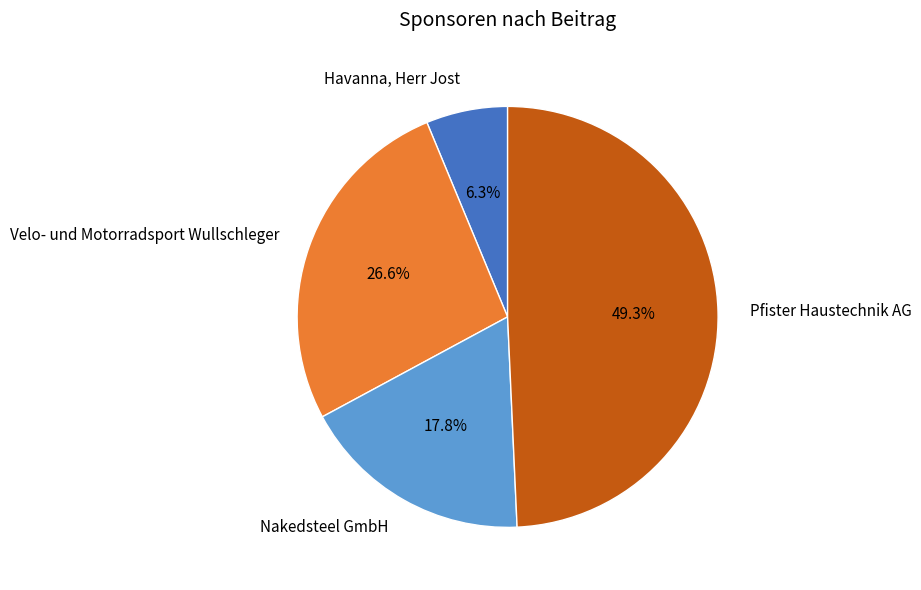

How much of the chart is everything except Havanna, Herr Jost?

93.7%